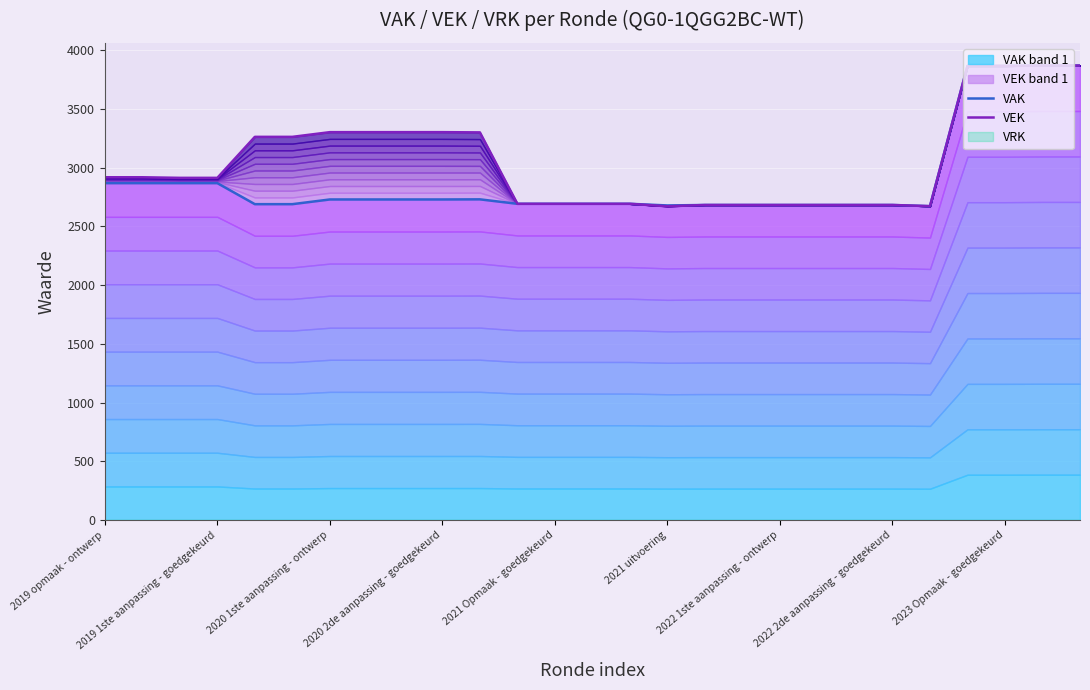

List the labels in order of VAK value, largest first.

25, 26, 23, 24, 2019 opmaak - ontwerp, 2019 1ste aanpassing - goedgekeurd, 2020 1ste aanpassing - ontwerp, 2020 2de aanpassing - goedgekeurd, 10, 2022 1ste aanpassing - ontwerp, 2022 2de aanpassing - goedgekeurd, 2023 Opmaak - goedgekeurd, 9, 11, 12, 13, 14, 2021 Opmaak - goedgekeurd, 2021 uitvoering, 16, 17, 18, 19, 20, 21, 15, 22